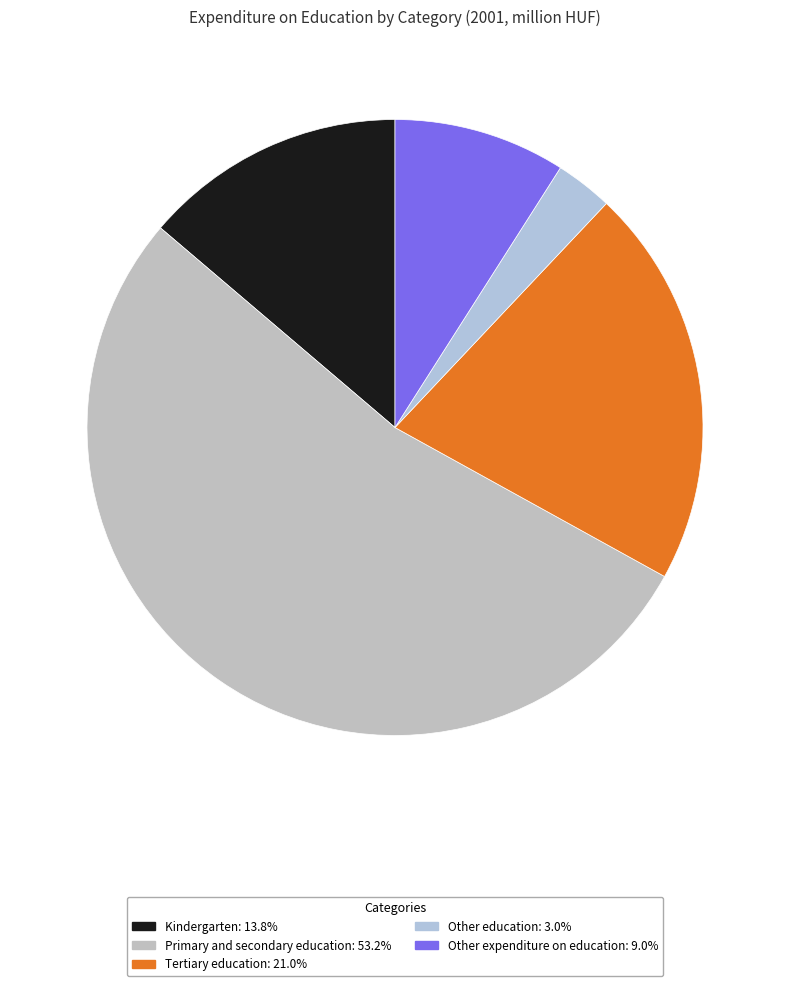

What is the change in value from Kindergarten to Other expenditure on education?

-36633